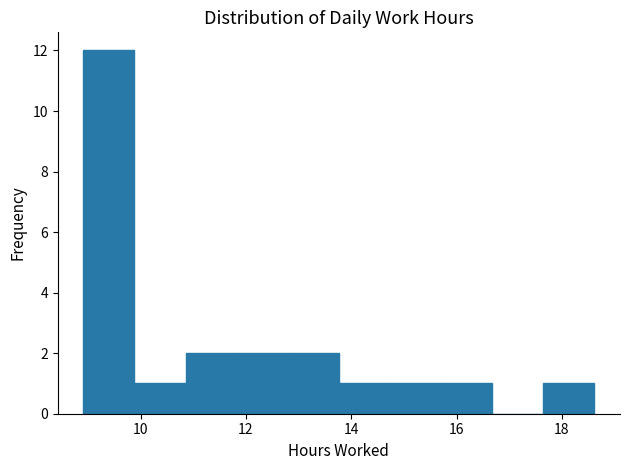

Reading left to right, list every bar in this chart as the range it spans on the x-axis followed by its height. Neither the bar edges nor the heights are printed on the chart, so give them approximately, as read against the axes.

9.0 to 9.8: 12
9.8 to 10.8: 1
10.8 to 11.8: 2
11.8 to 12.8: 2
12.8 to 13.8: 2
13.8 to 14.8: 1
14.8 to 15.8: 1
15.8 to 16.6: 1
16.6 to 17.6: 0
17.6 to 18.6: 1